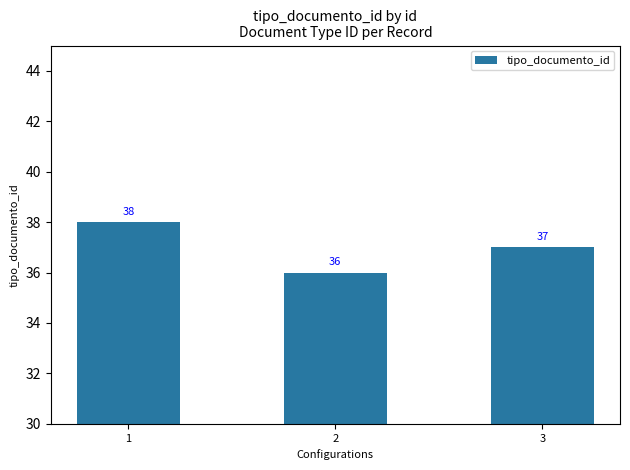

At which label does the data first exceed 37?

1